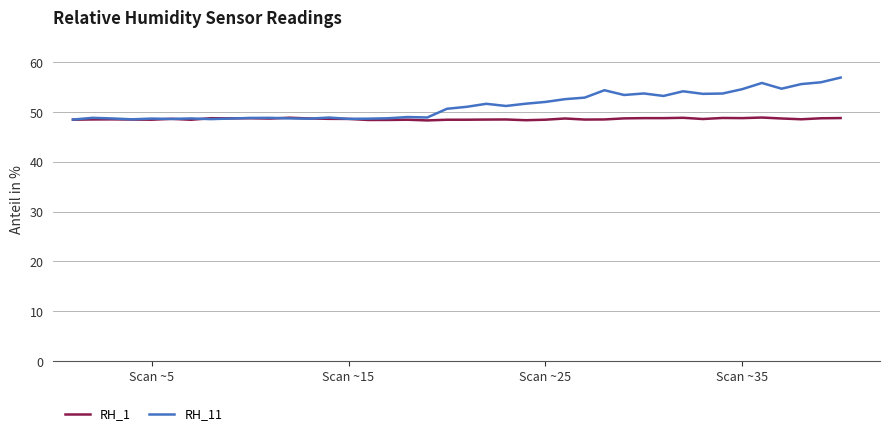

Which series has the largest total across all categories?

RH_11